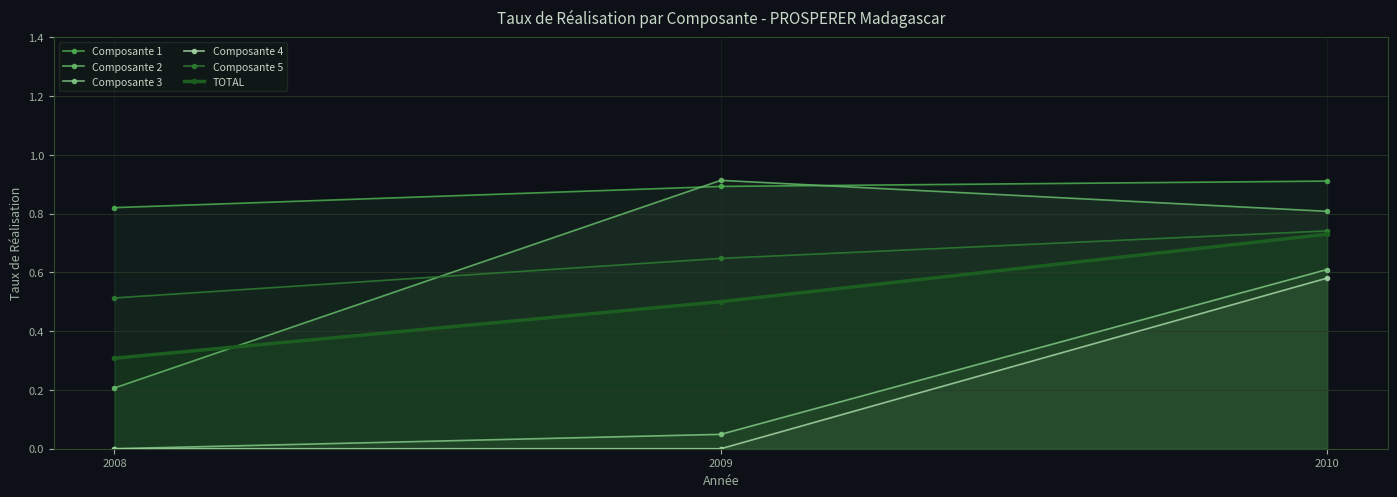

What is the value of the Composante 5 point at the 1st from the left?

0.5